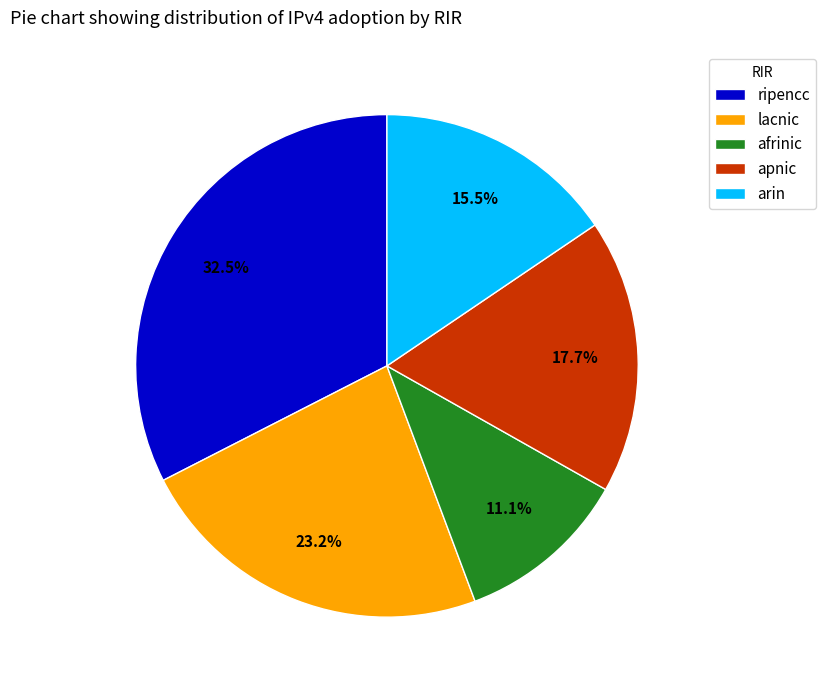

To the nearest percent, what is the difference between the largest and smallest slice percentages?

21%